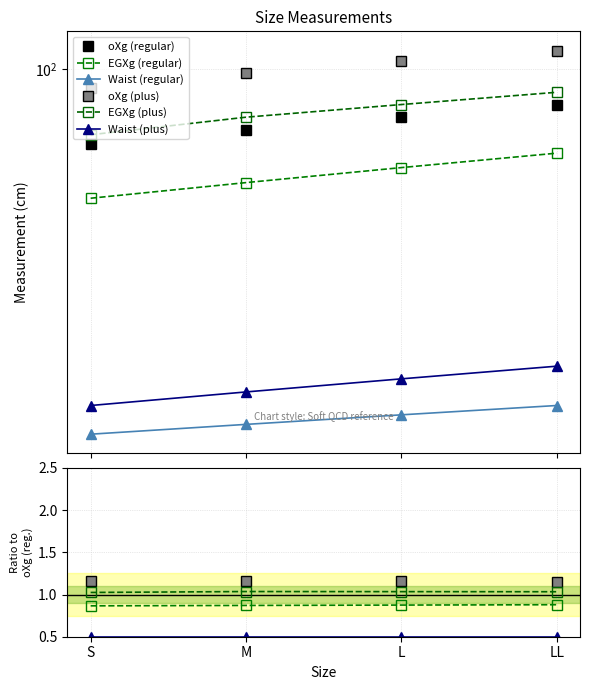

What value does the EGXg (regular) series have at LL?

0.9